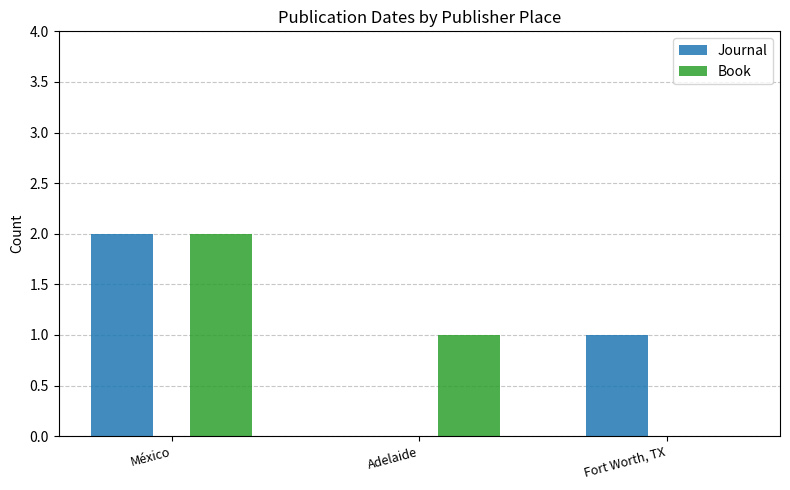

Count the Book values in the range 0 to 2.

3